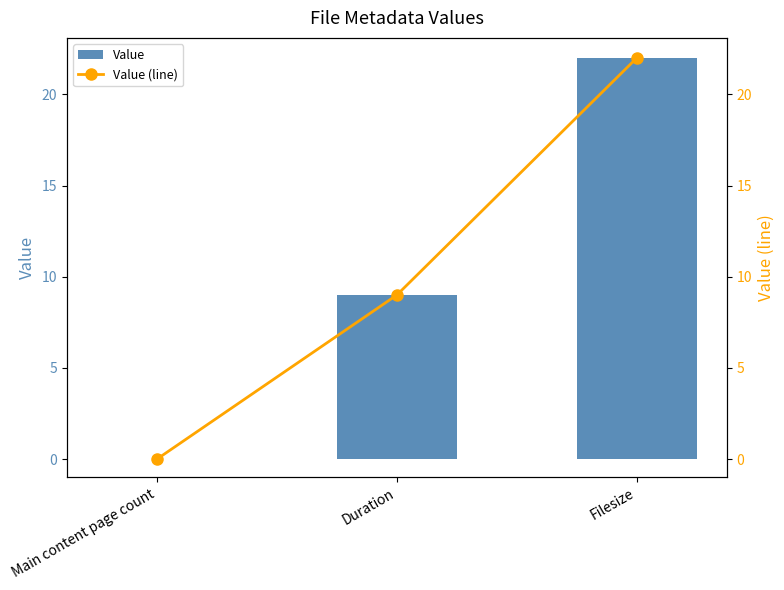

How many categories are shown in the chart?

3